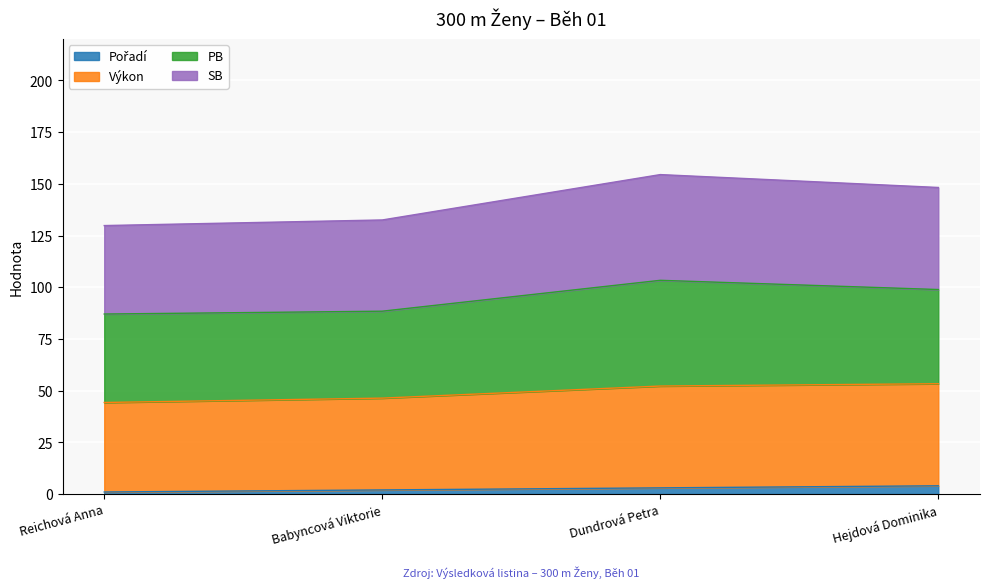

True or false: SB and Výkon cross at least once.

False